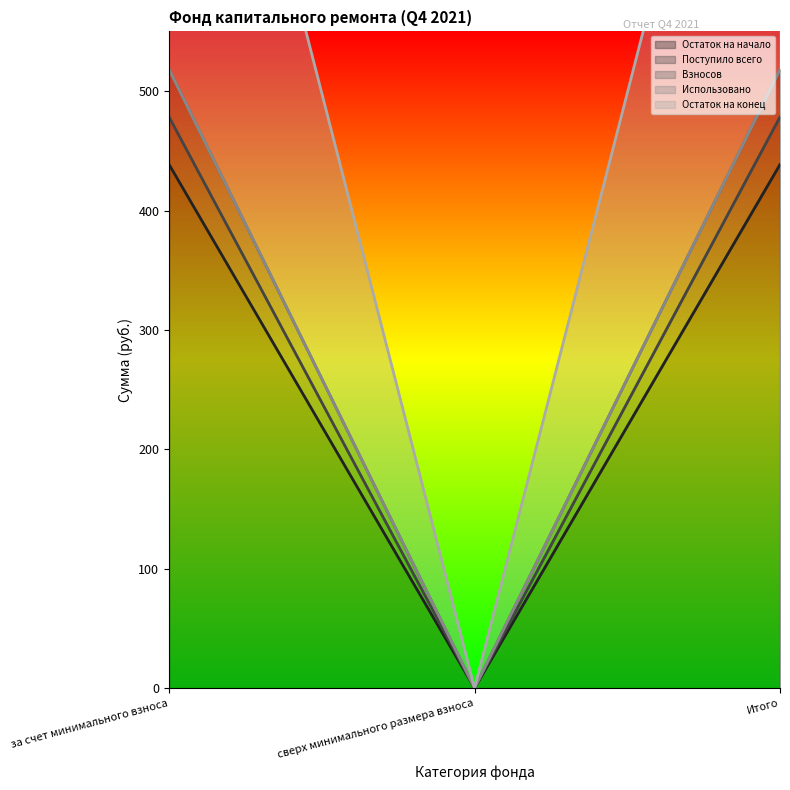

What is the label of the 2nd point from the left?

сверх минимального размера взноса